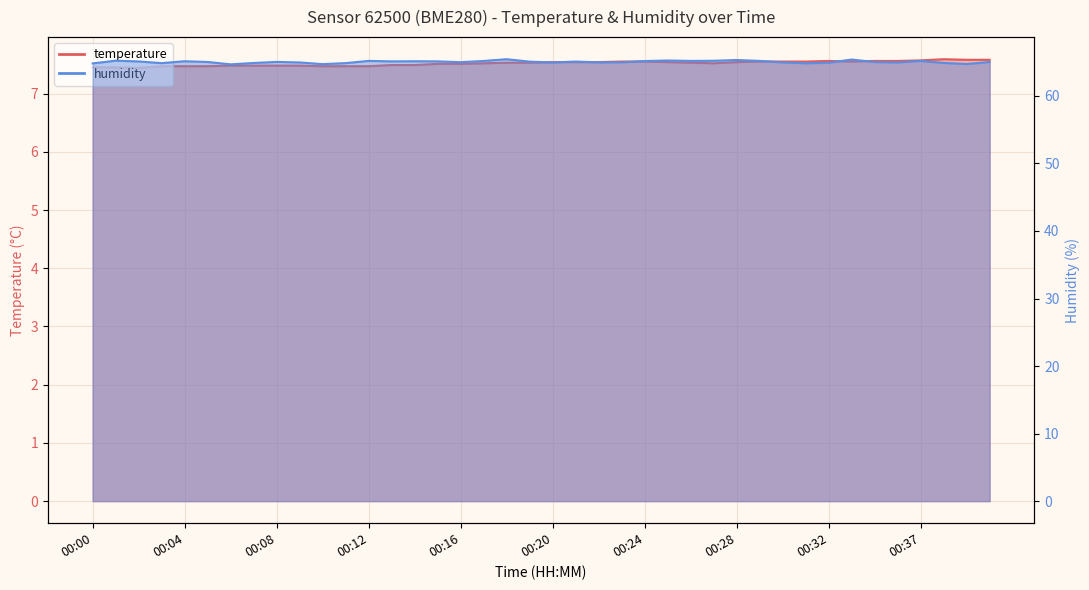

Which category has the highest value in the humidity series?

00:18